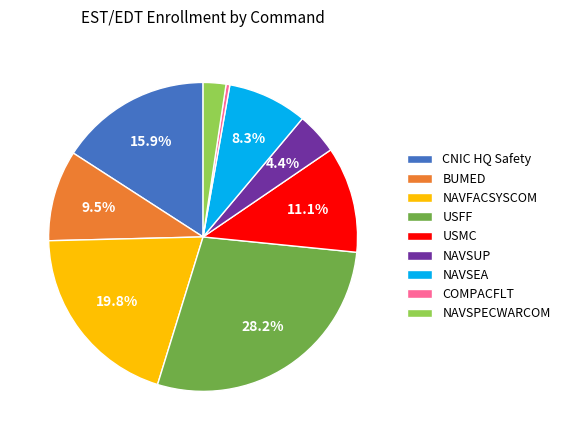

What portion of the pie excludes BUMED?

90.5%